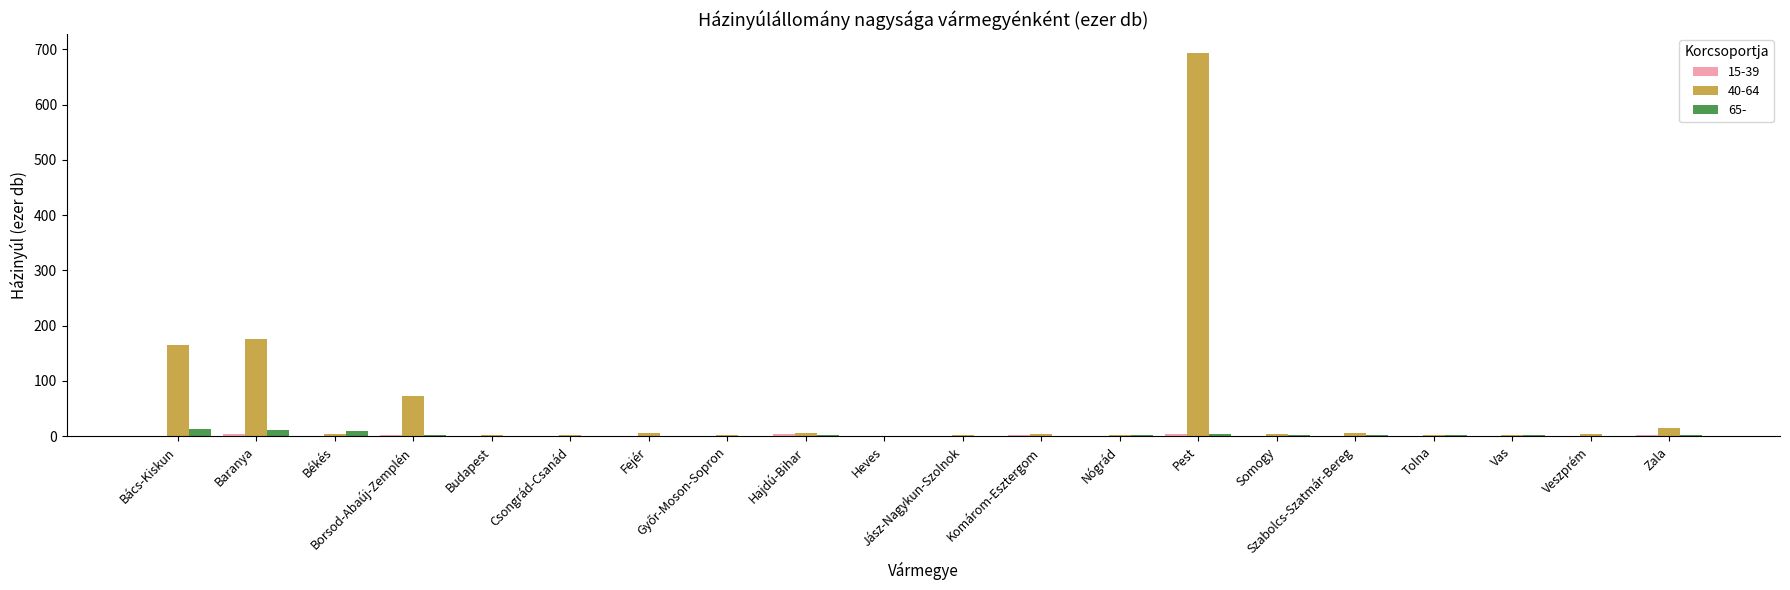

What is the maximum value shown in the chart?

692.5